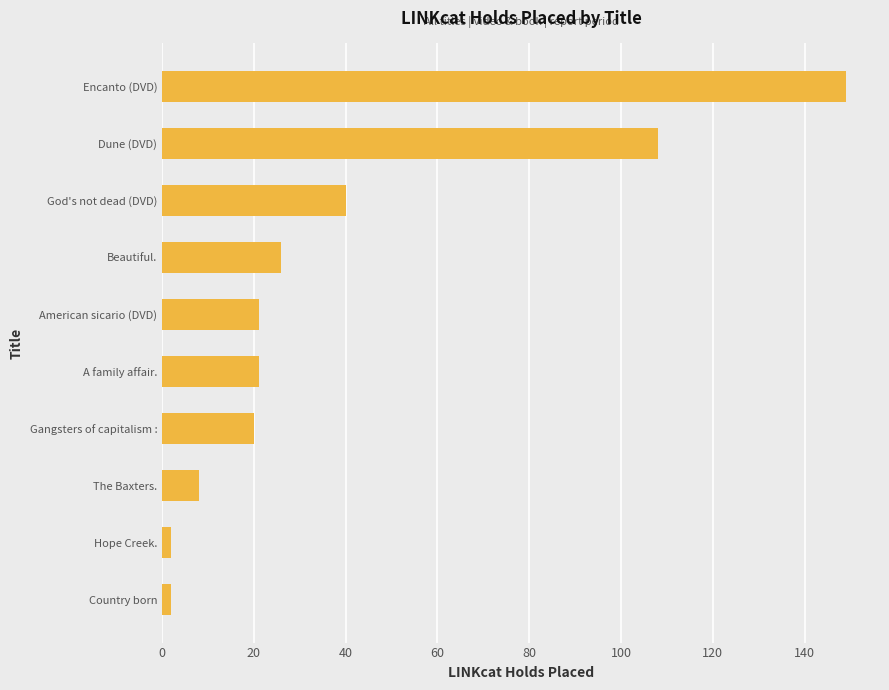

True or false: the data shows 60 at God's not dead (DVD).

False